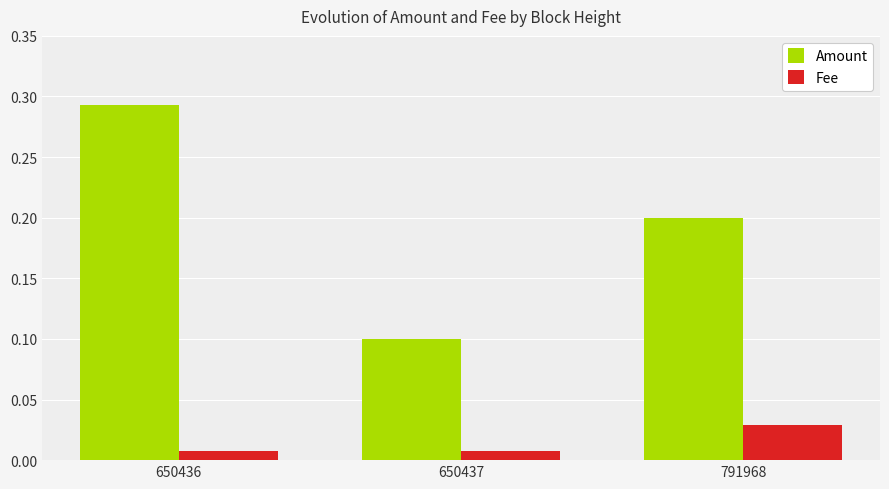

List the series in order of their peak value, lowest first.

Fee, Amount